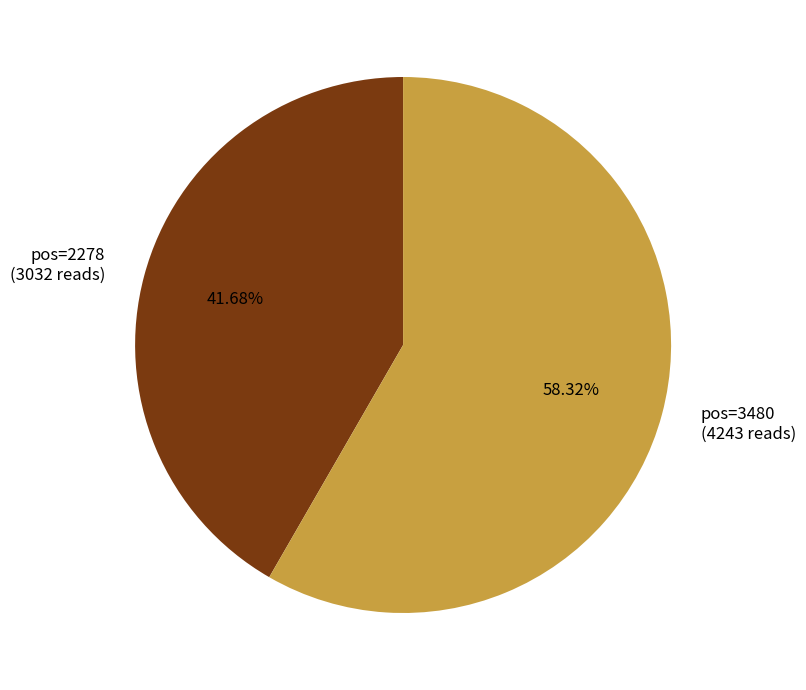

Which category has the biggest portion of the pie?

pos=3480 (4243 reads)